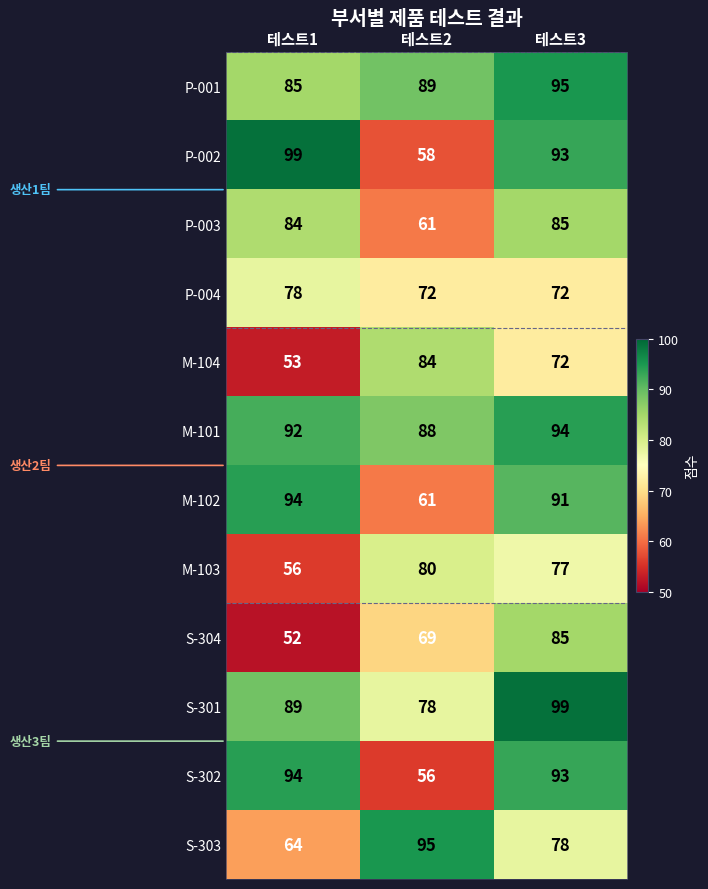

At which category is the sum across all series the highest?

테스트3